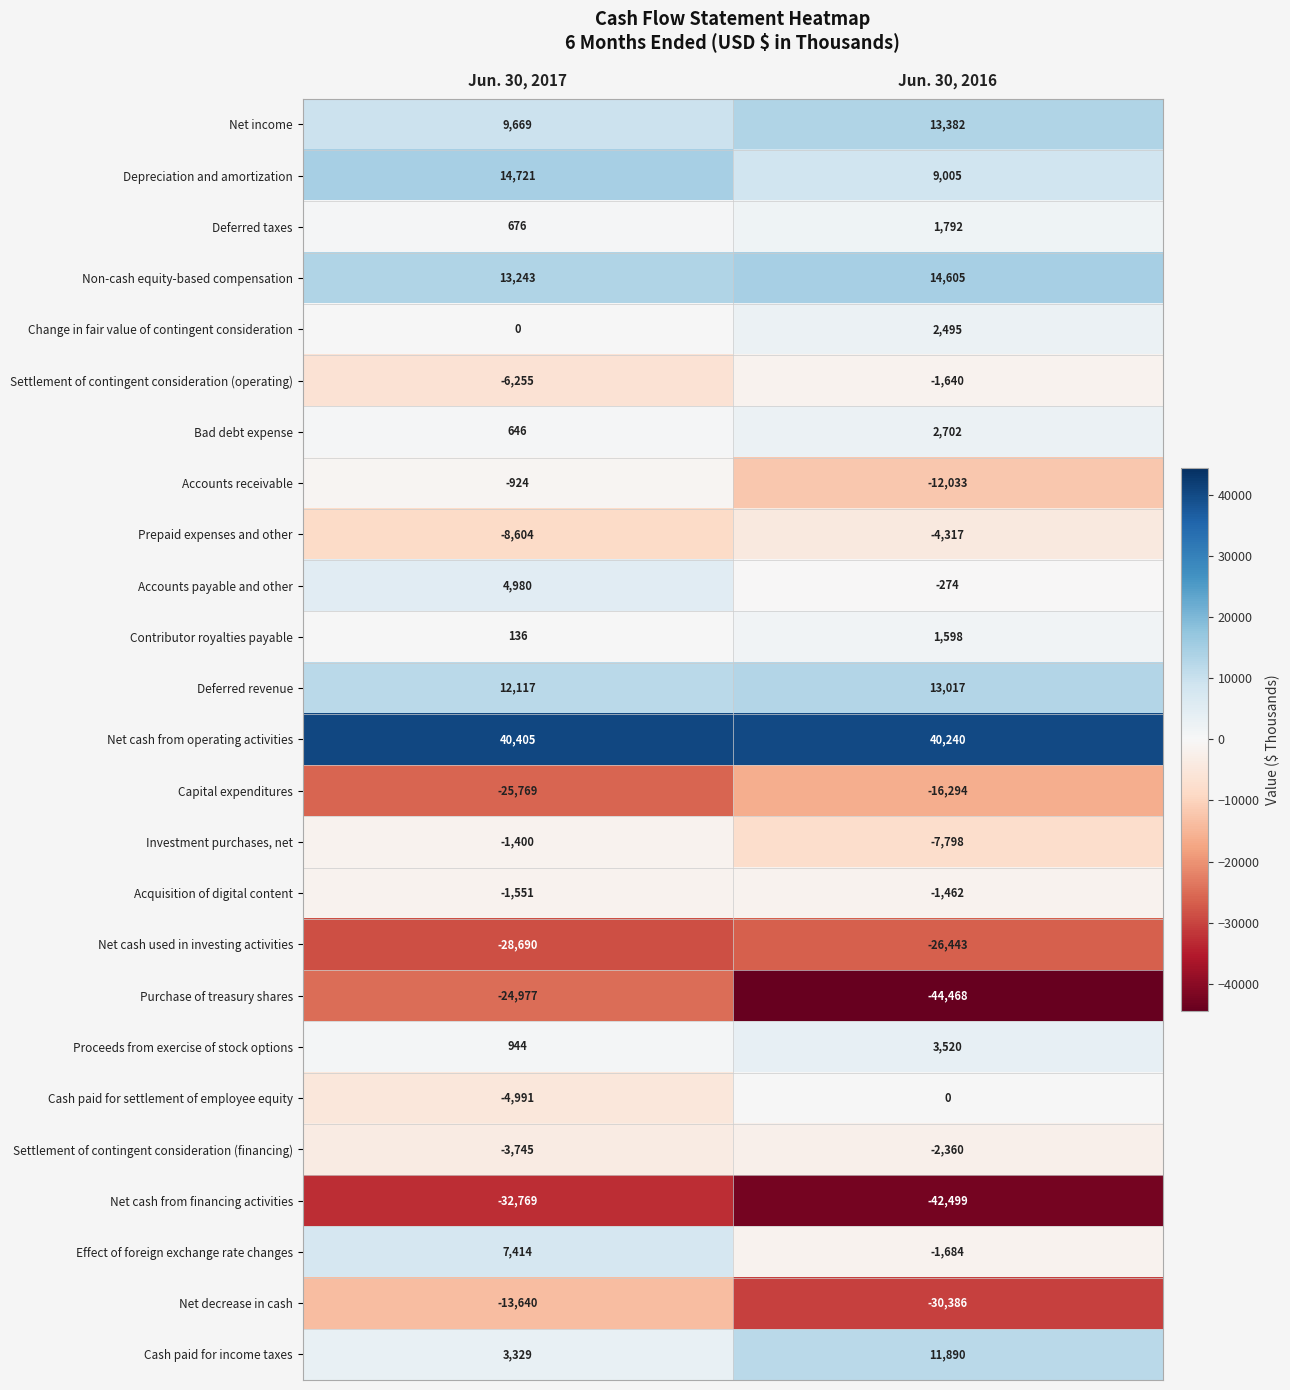

What is the difference between the highest and lowest values at Jun. 30, 2017?

73174